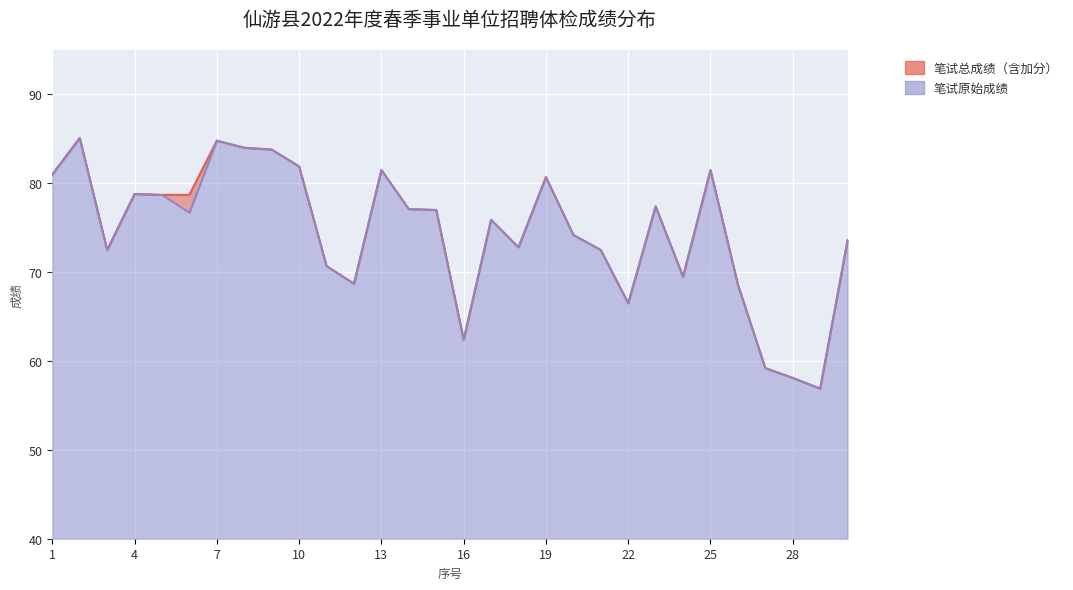

Count the number of data series in this chart.

2